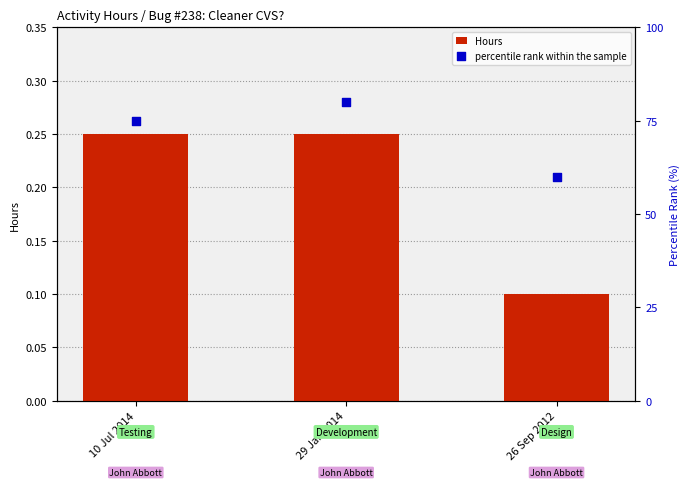

Which series contains the highest Y value?

percentile rank within the sample